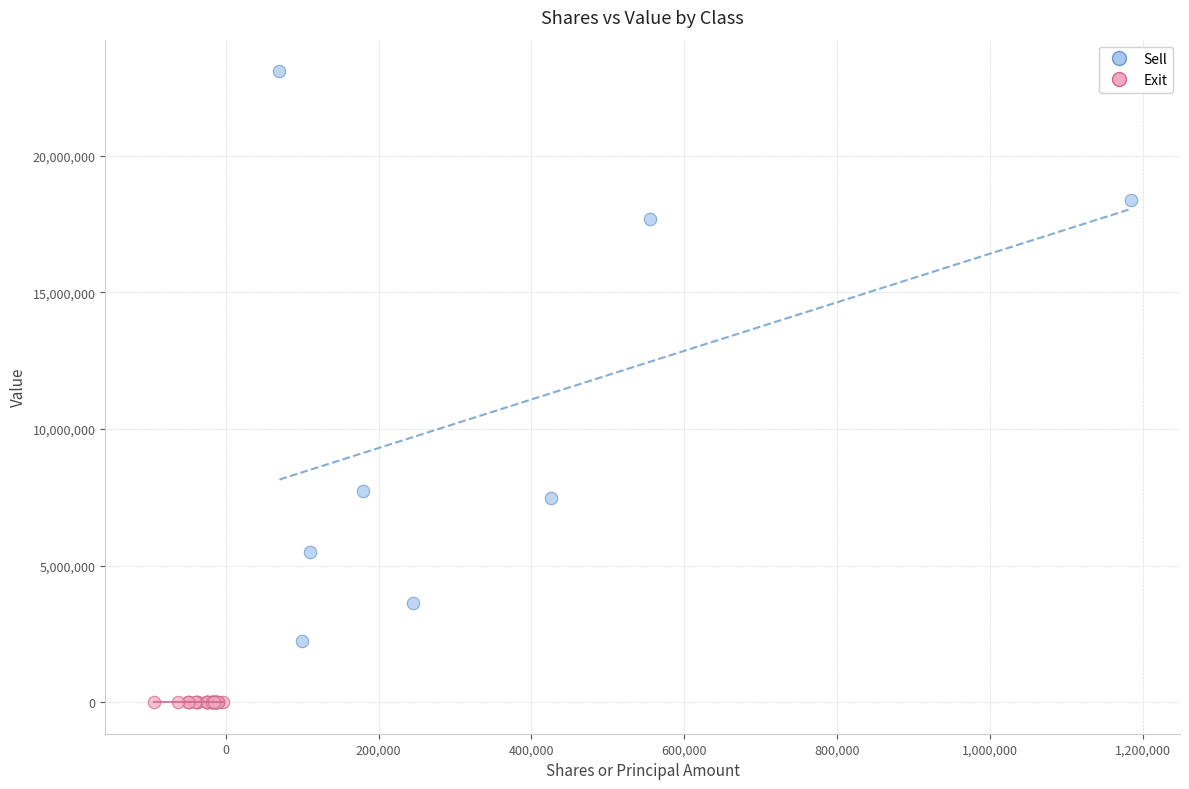

Which series reaches the minimum Y coordinate?

Exit